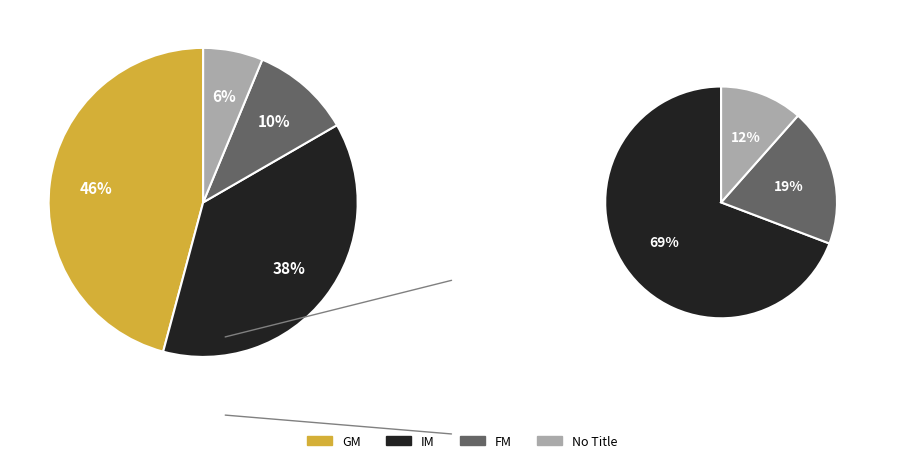

Approximately how many times larger is the value at  compared to FM?

0.6